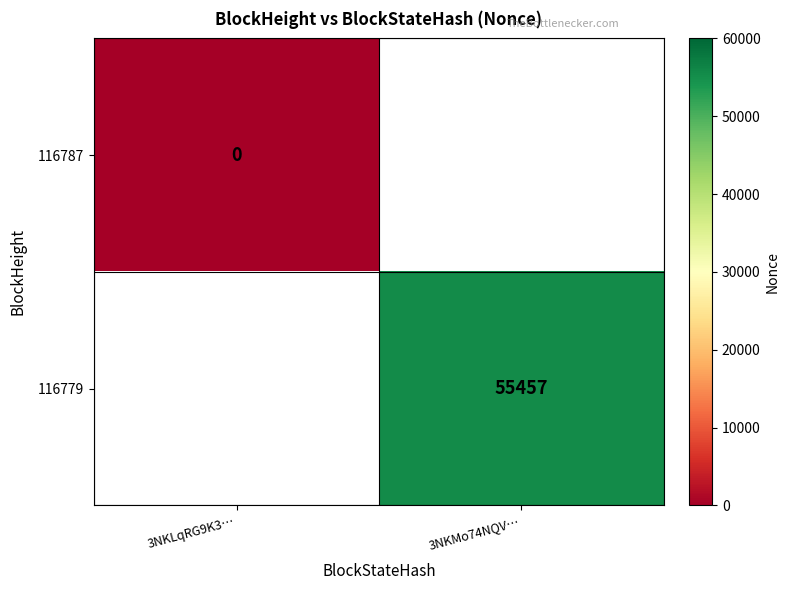

Is it true that 116779 equals 55457 at 3NKMo74NQV…?

True